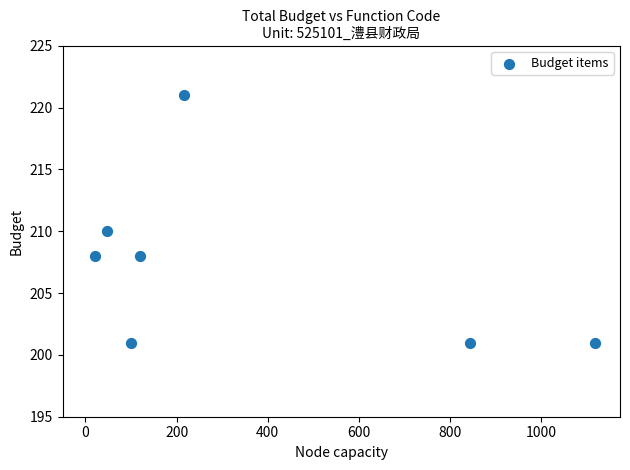

What Y value in the scatter plot is closest to 211?

210